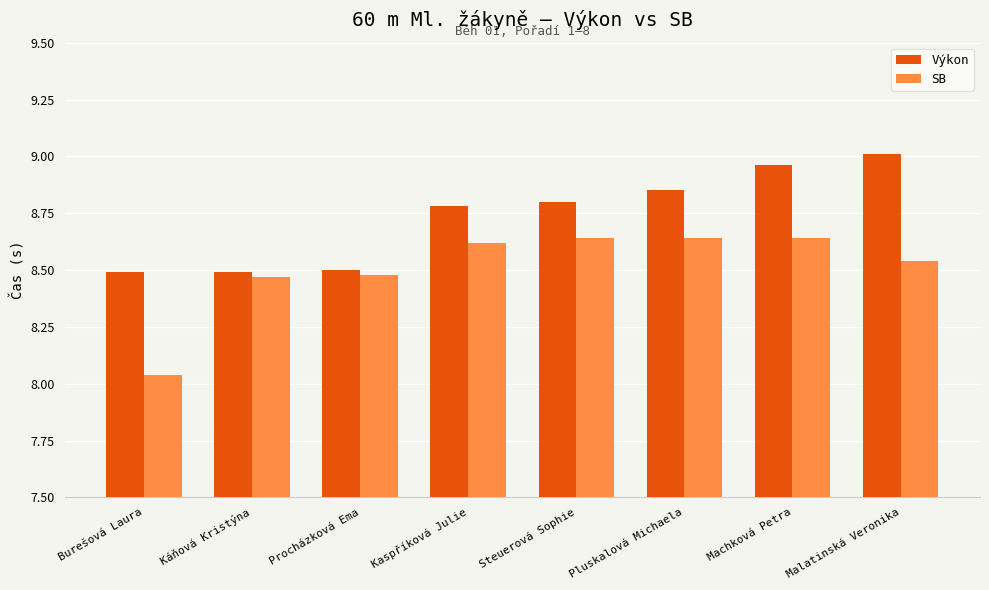

Are the bars grouped side by side (vs. stacked)?

Yes